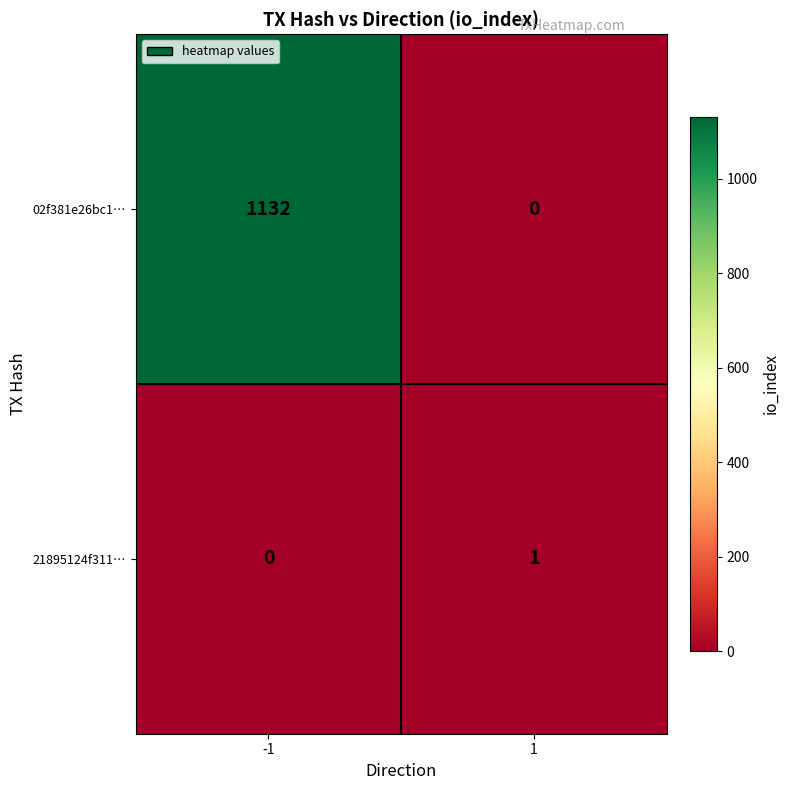

What is the difference between the highest and lowest values at 1?

1